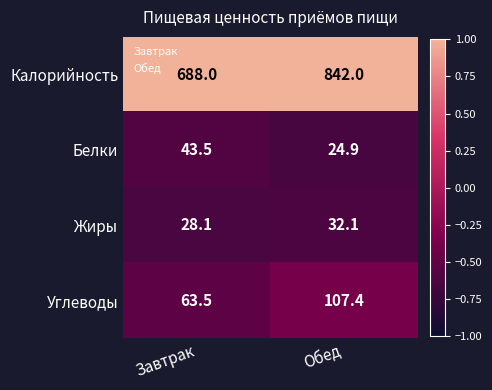

What is the difference between the highest and lowest values at Обед?

817.1